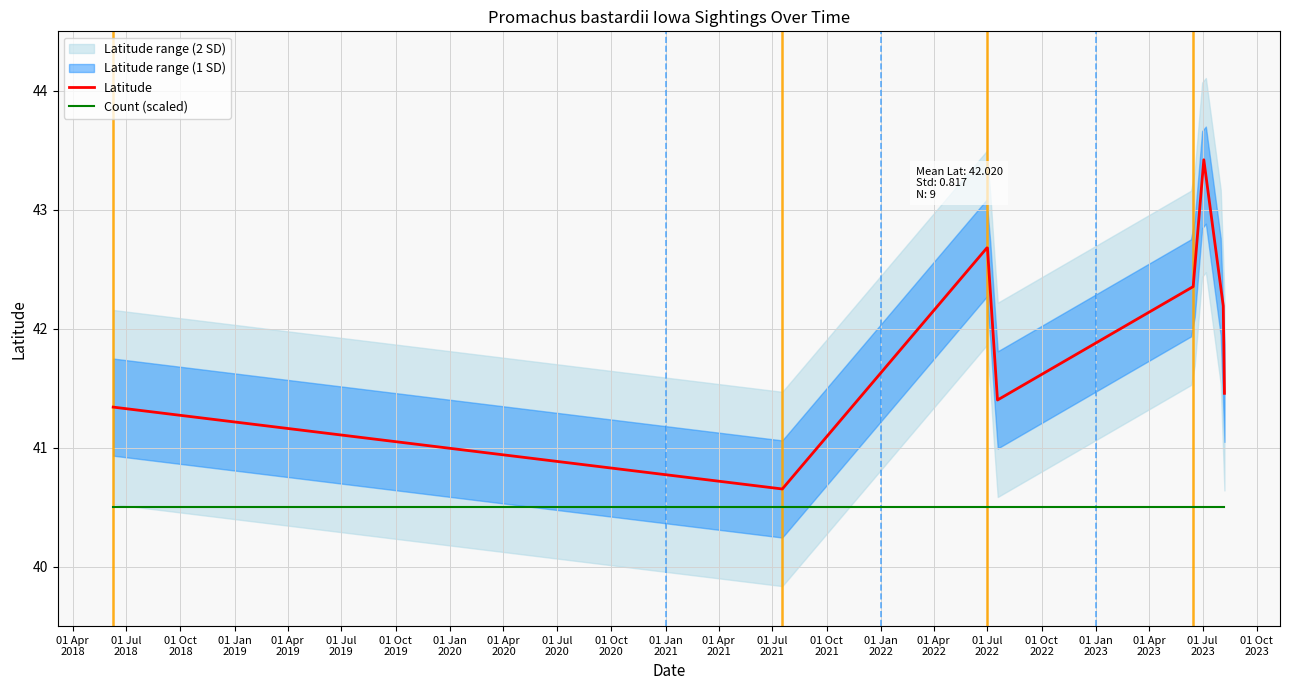

What is the maximum value for Latitude?

43.4